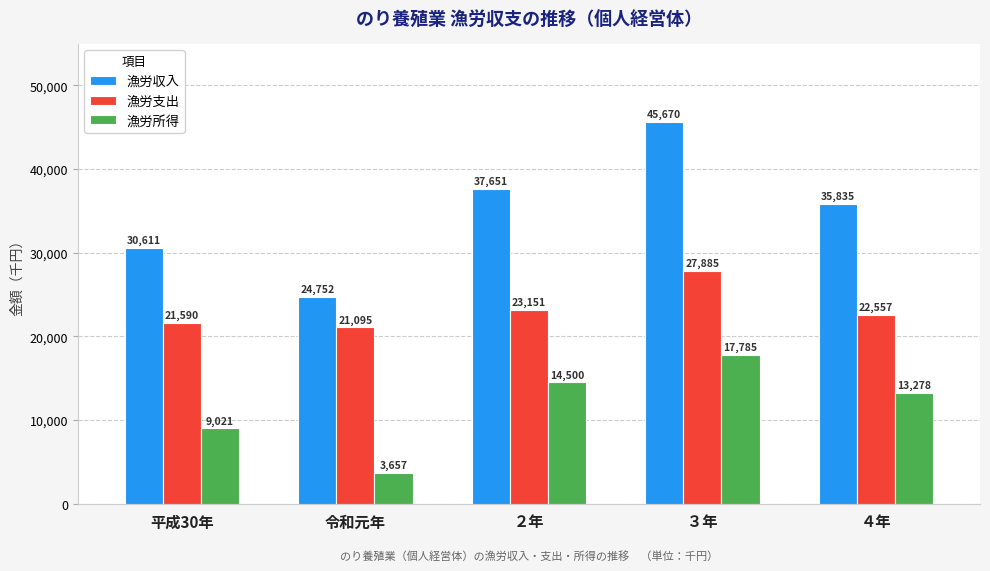

What is the total value across all series at ２年?

75302